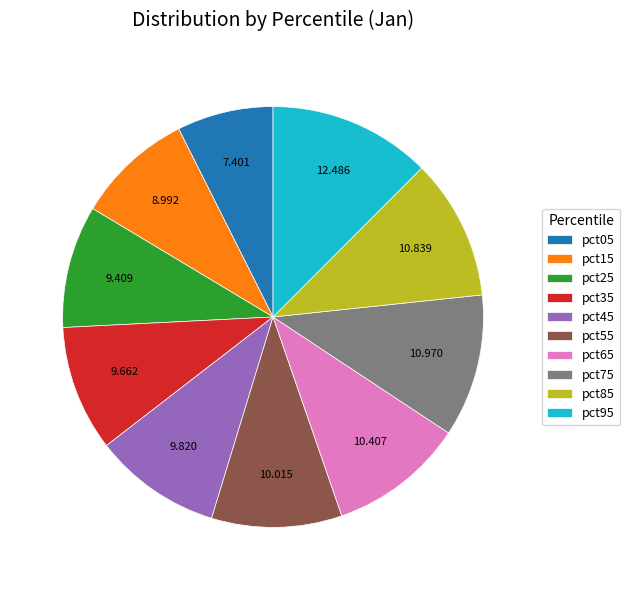

Does pct75 represent more than half of the total?

No